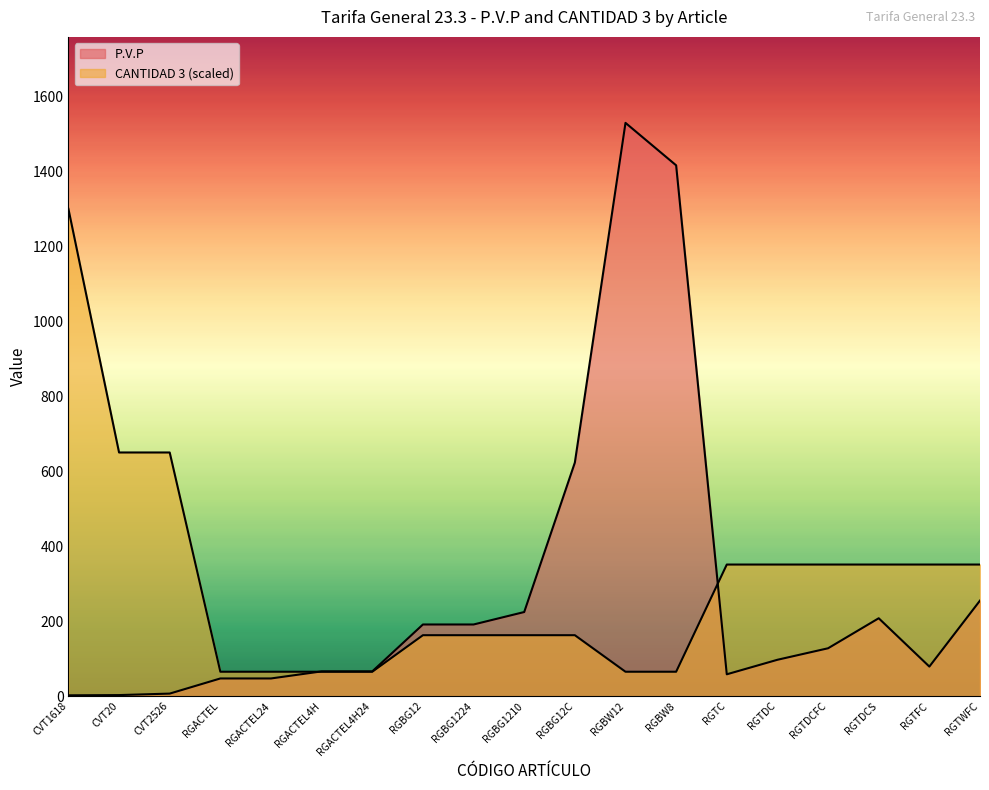

How many data points does each series have?

19